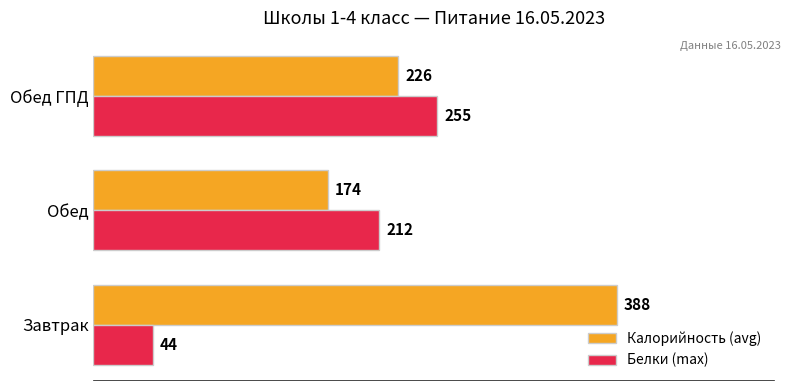

What is the smallest value displayed?

44